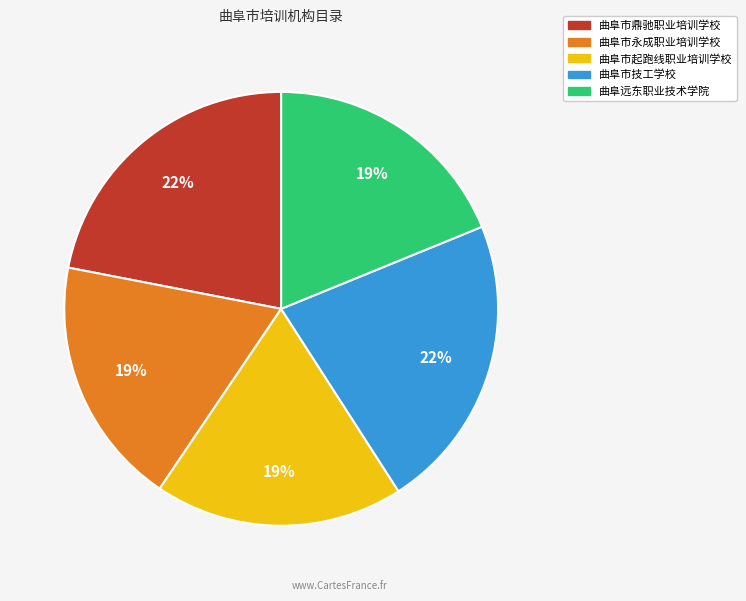

Count the number of slices in the pie.

5